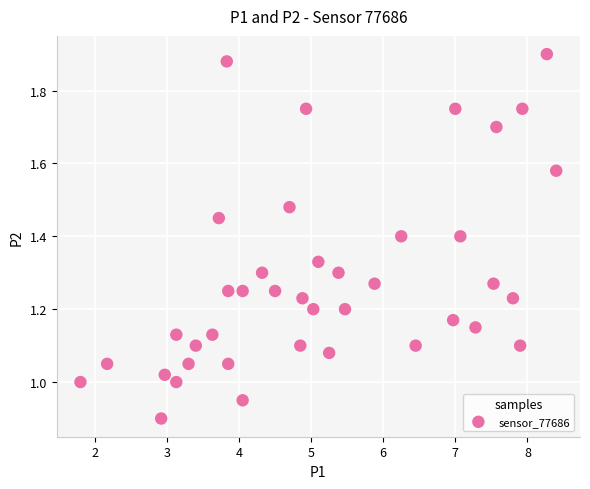

What is the range of X values (max minus min)?

6.6